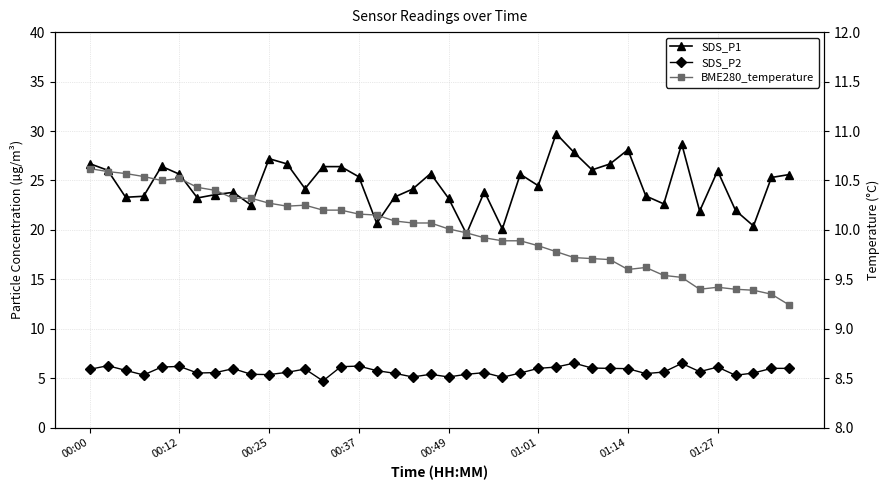

Is the value of SDS_P1 at 00:12 greater than the value of SDS_P2 at 19?

Yes